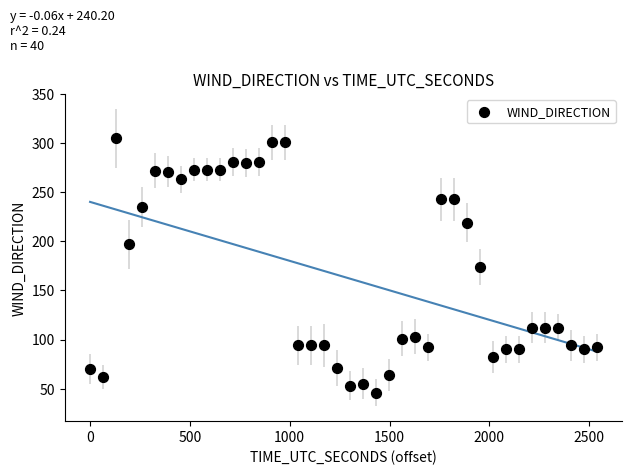

What is the range of Y values (max minus min)?

259